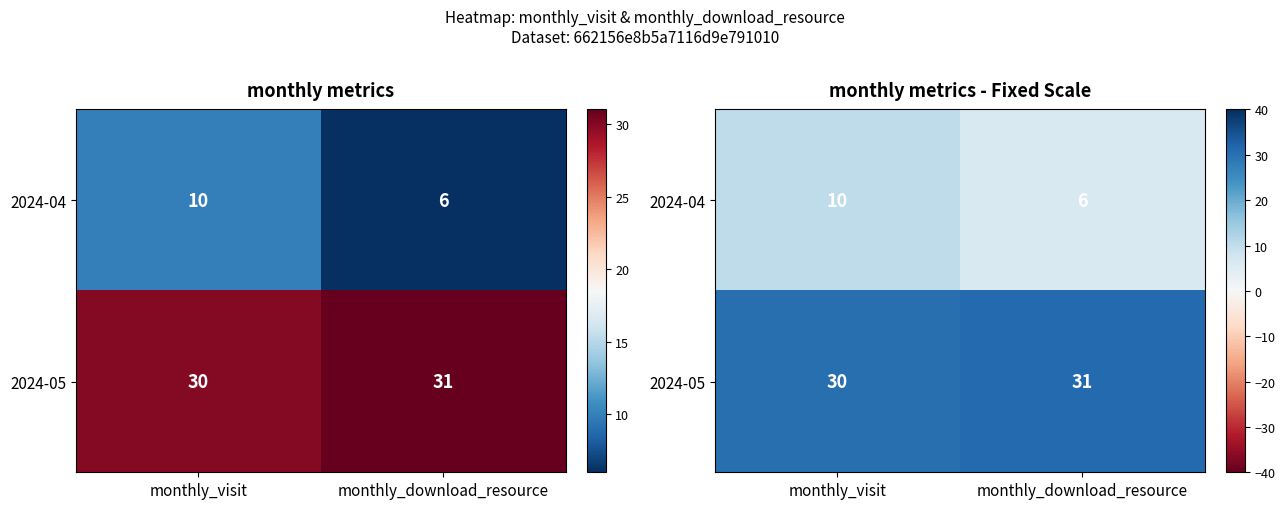

At which label does 2024-05 reach its peak?

monthly_download_resource